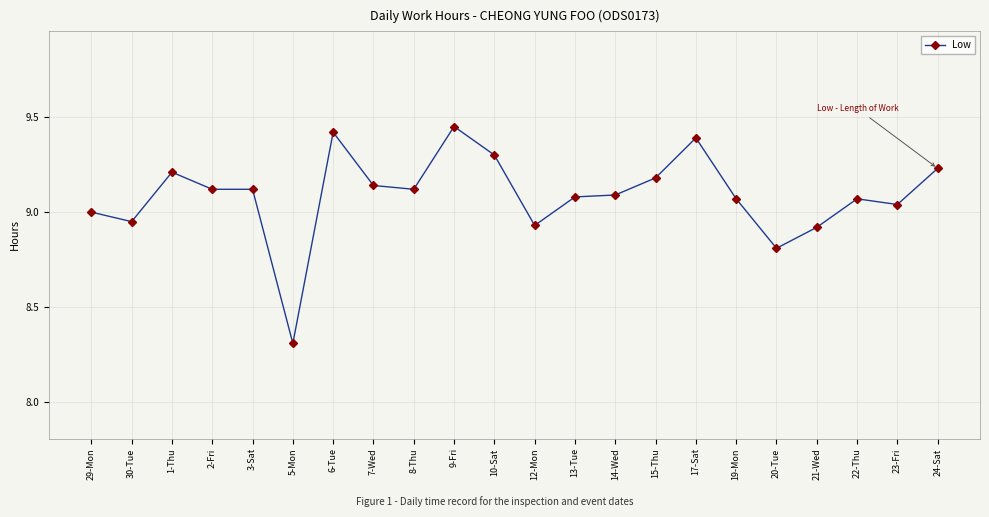

What is the difference between the second highest and minimum values?

1.1